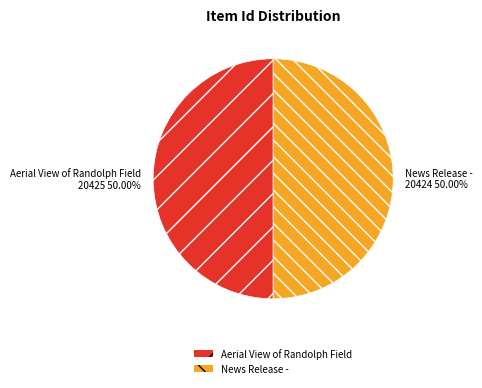

Is it true that News Release - is 44% of the pie?

False